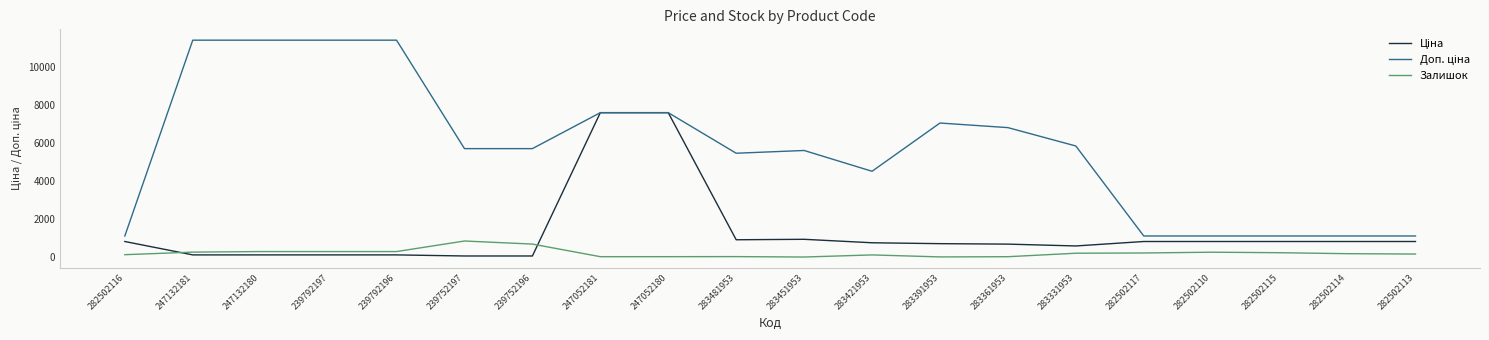

True or false: Залишок has a value of 229.0 at 282502115.

True